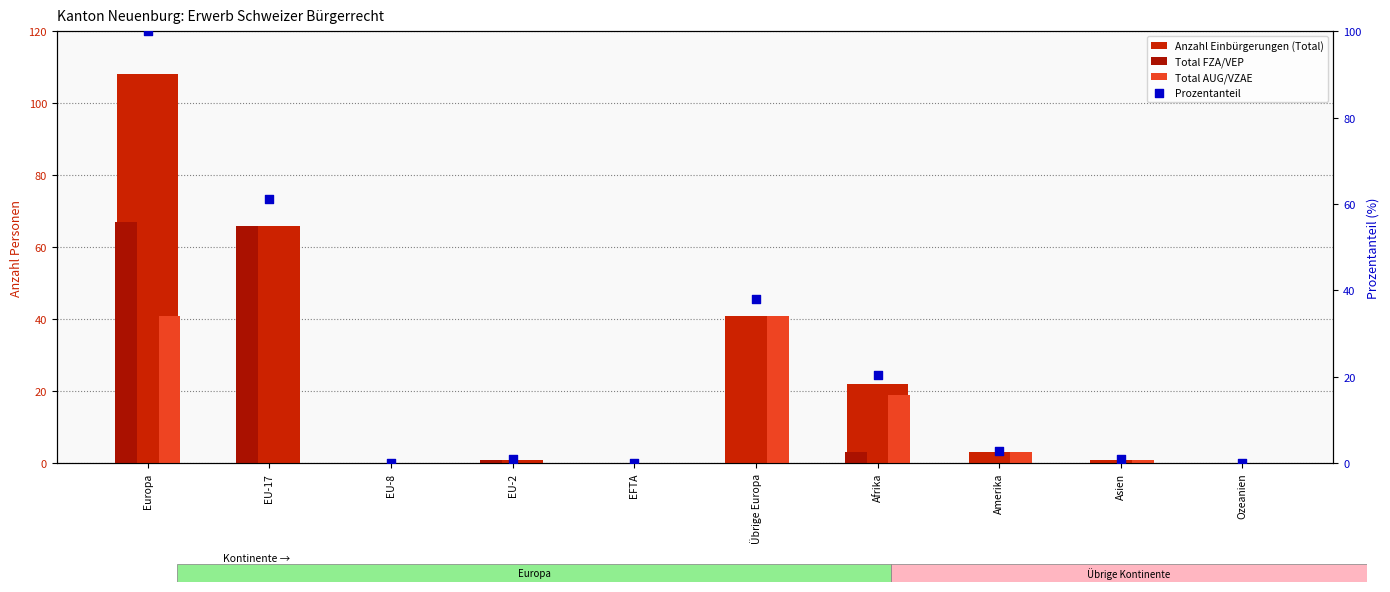

Which series reaches the maximum Y coordinate?

Anzahl Einbürgerungen (Total)